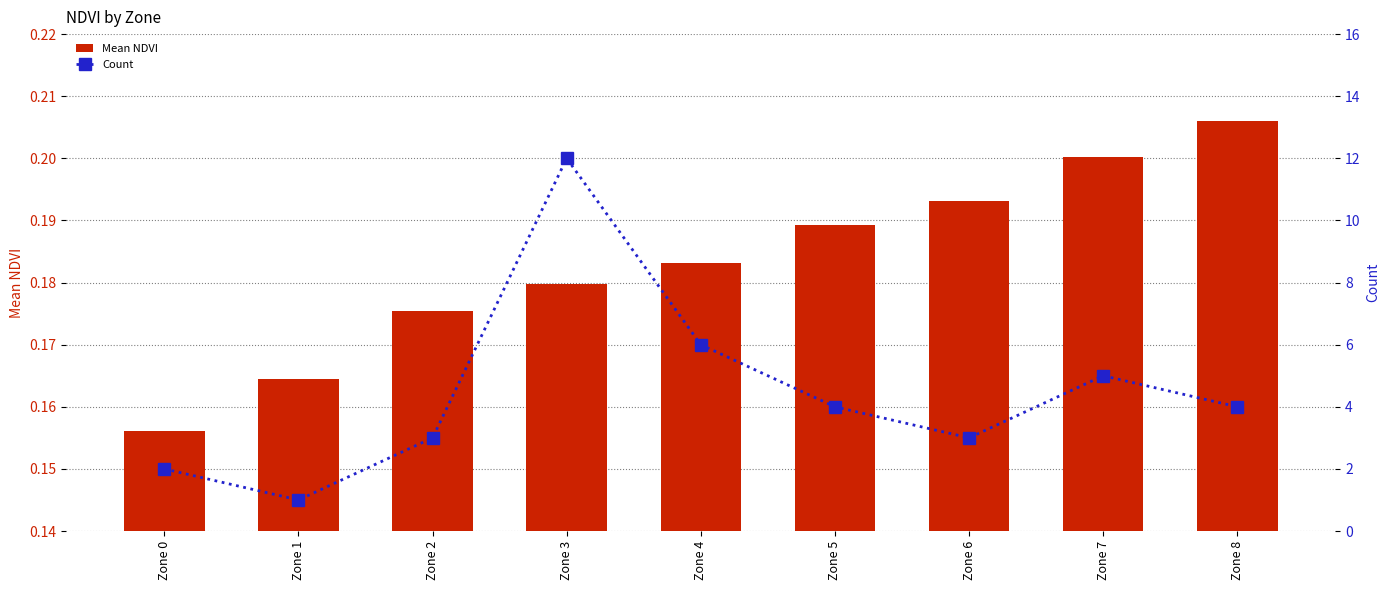

What is the value of the Mean NDVI bar at the 4th from the left?

0.2